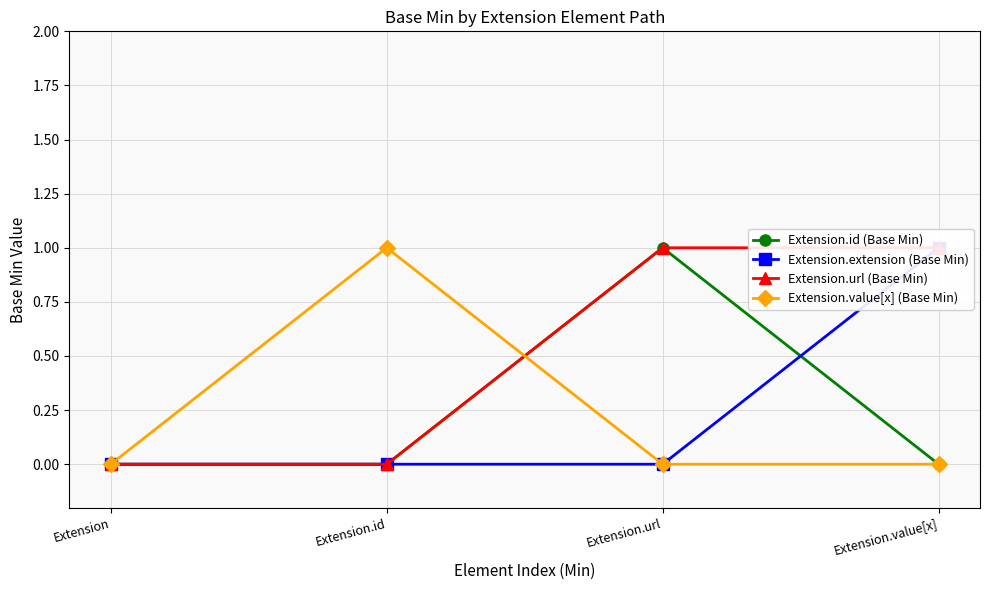

Which category has the highest value in the Extension.extension (Base Min) series?

Extension.value[x]